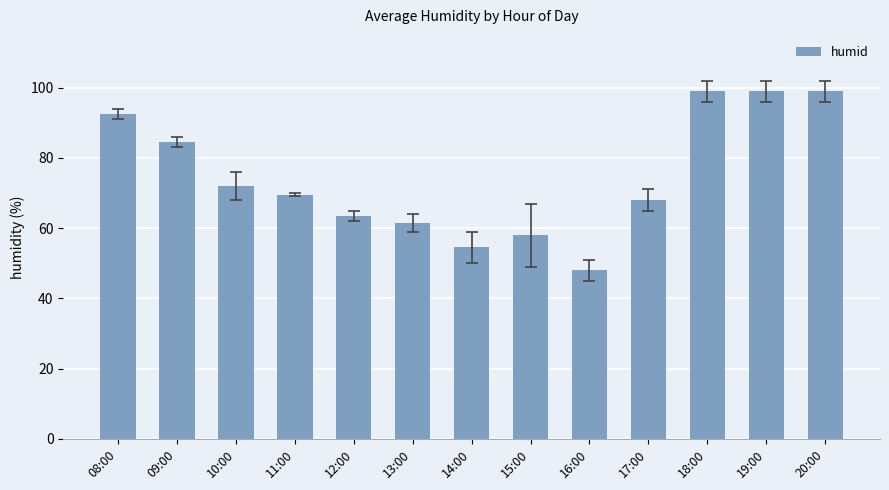

What is the average value?

74.5